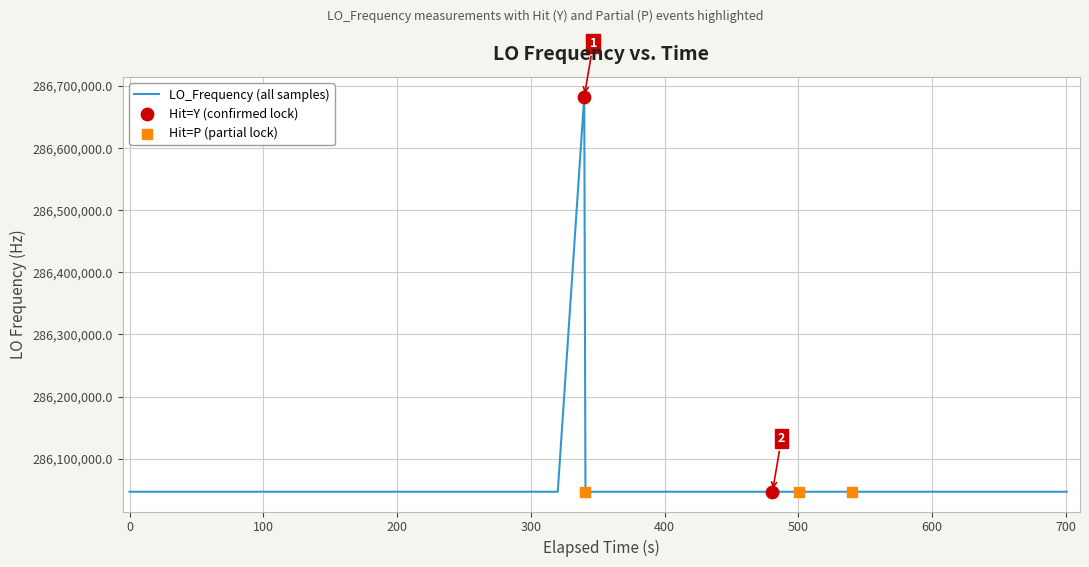

What is the minimum value shown in the chart?

286046998.3